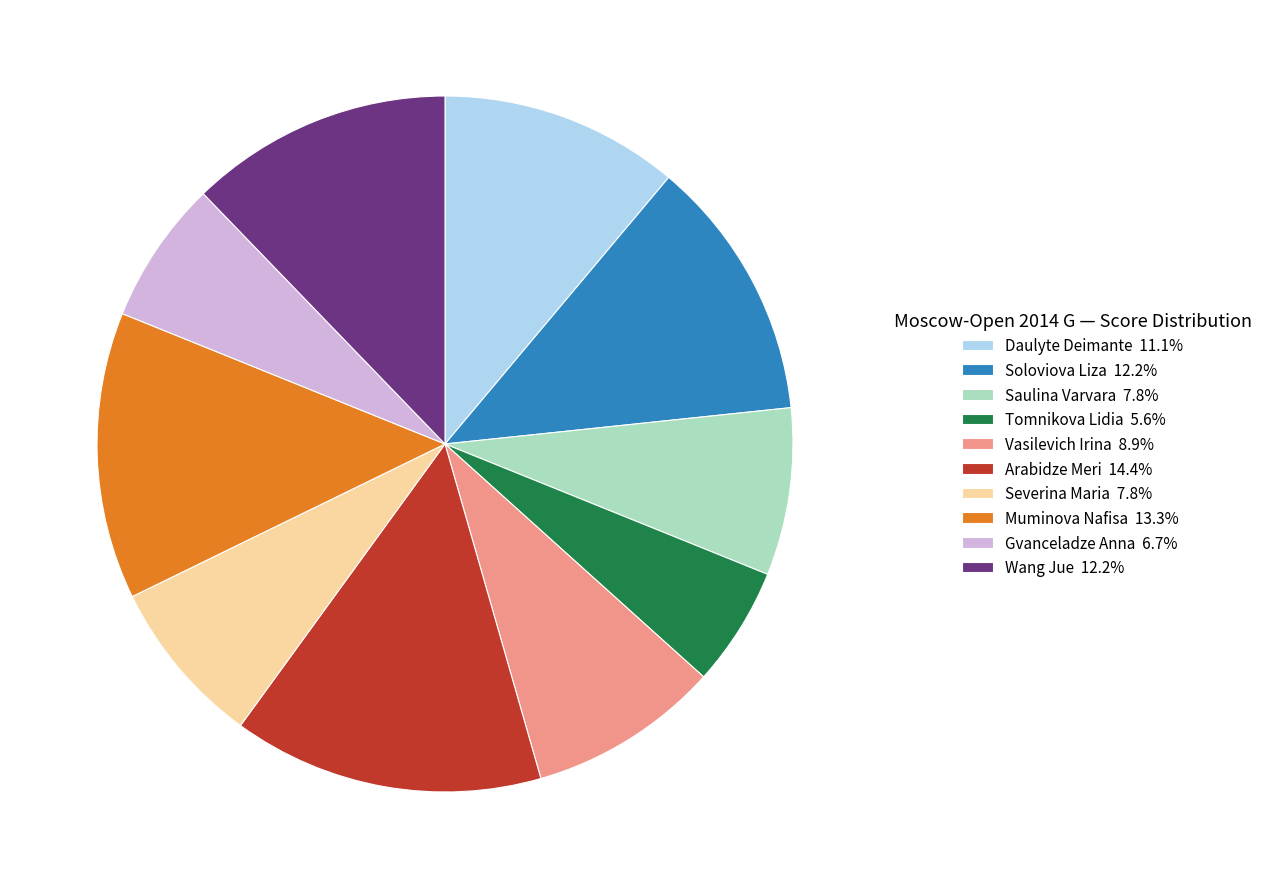

Approximately how many times larger is the value at Wang Jue 12.2% compared to Severina Maria 7.8%?

1.6